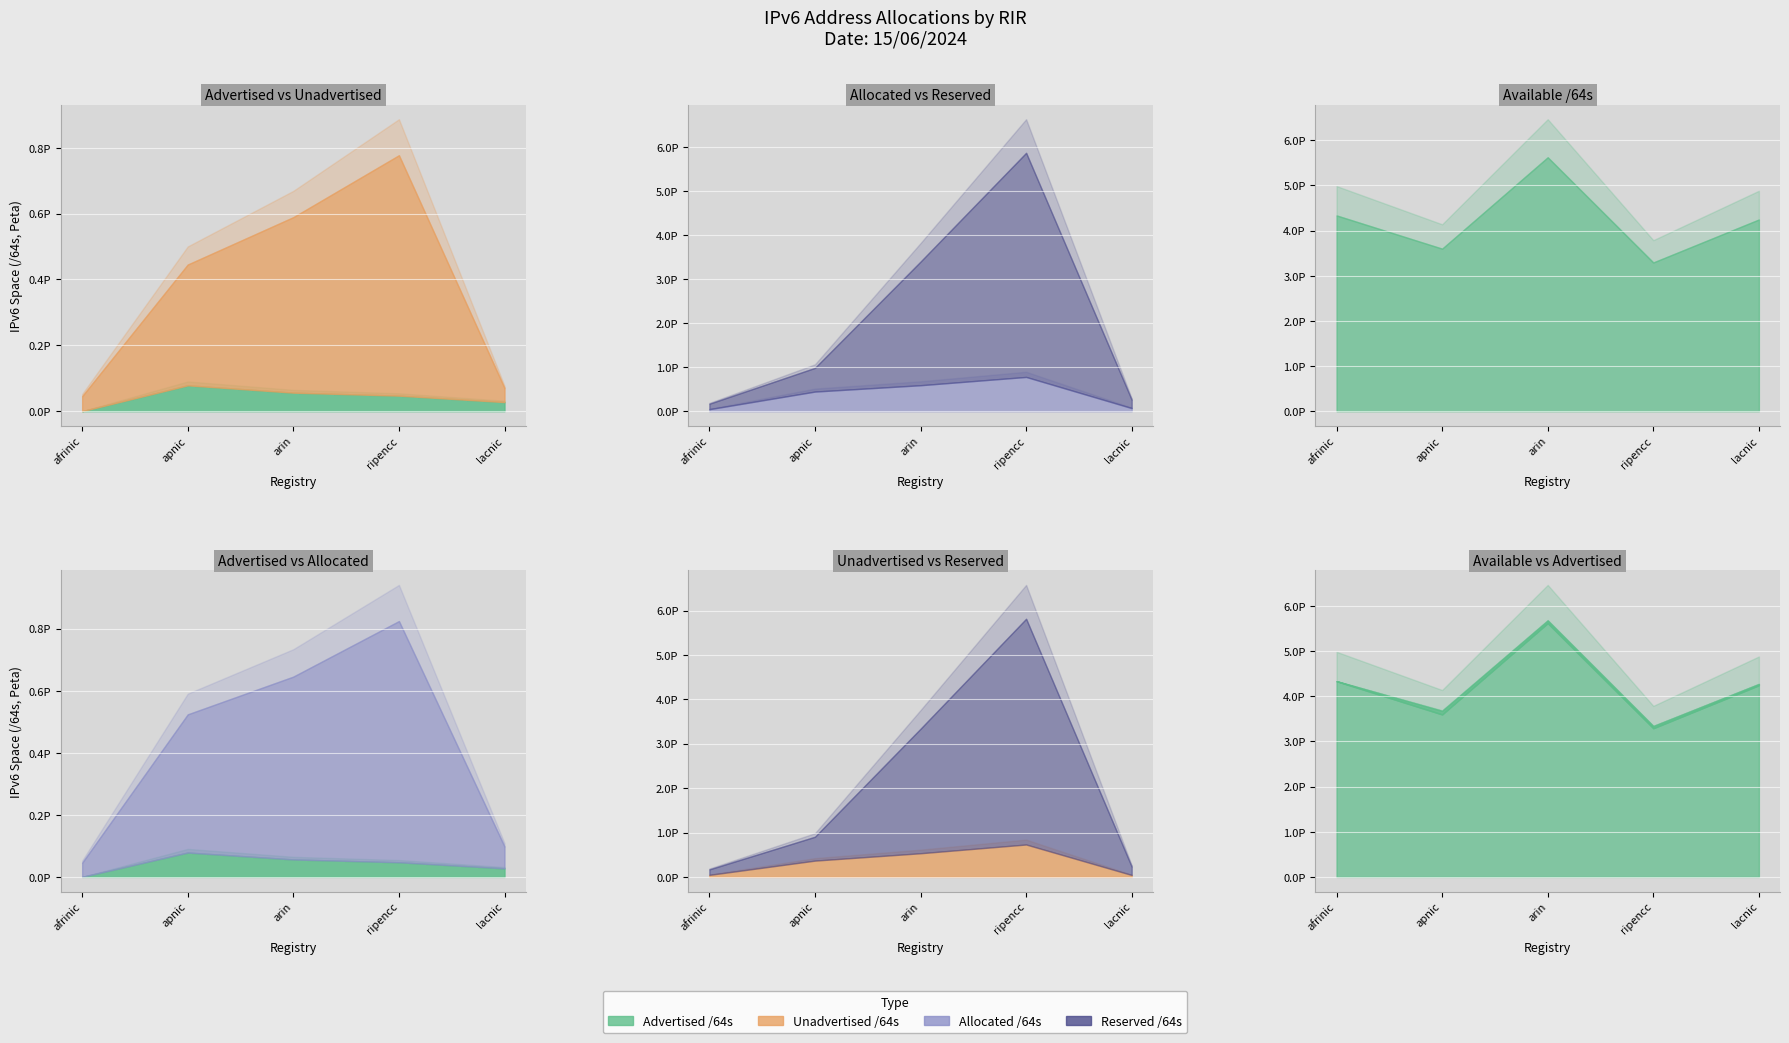

True or false: Reserved /64s and Allocated /64s cross at least once.

False